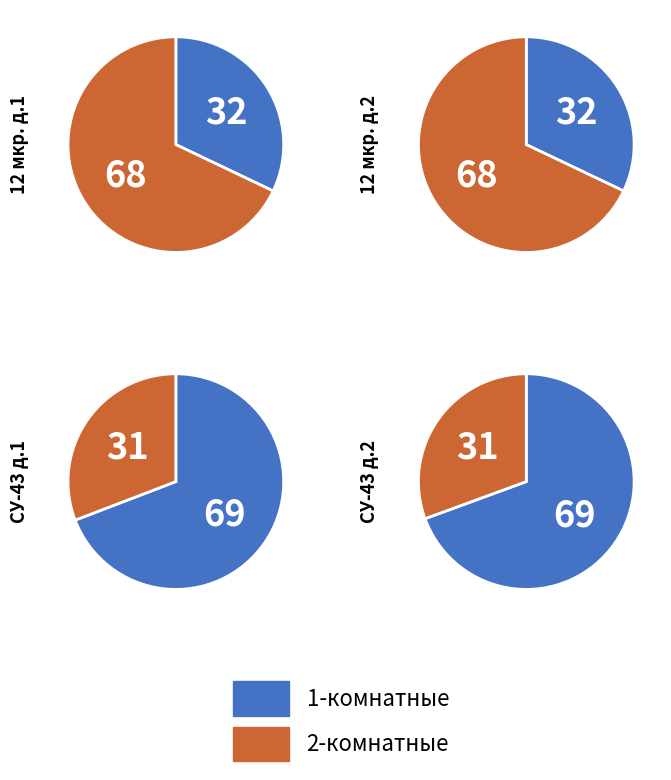

What percentage do 0 and 1 together represent?

100.0%